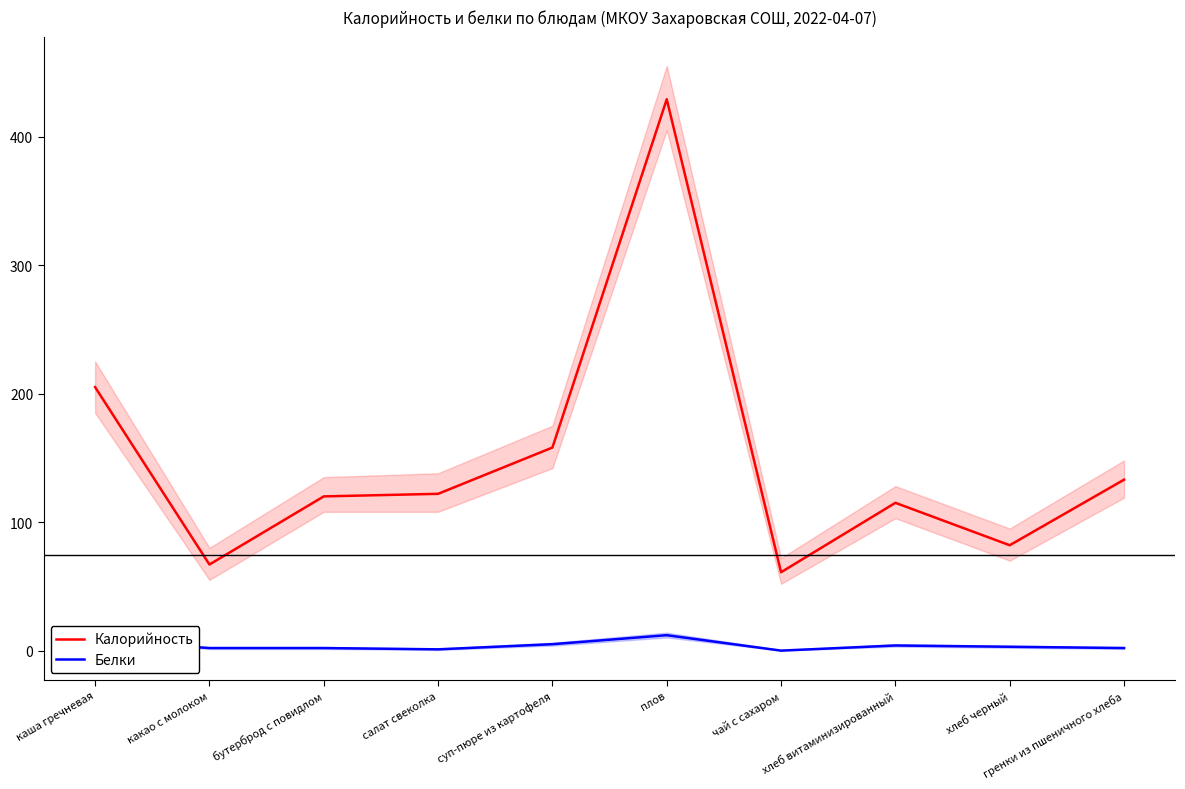

What is the value of the Белки point at the 4th from the left?

1